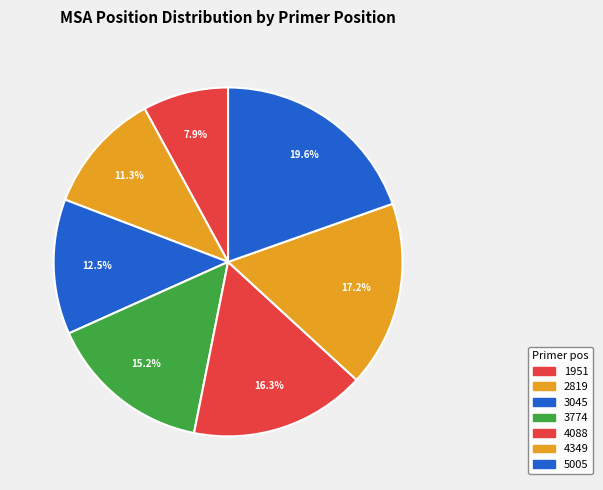

Combined, what portion of the pie is 2819 and 3774?

26.4%